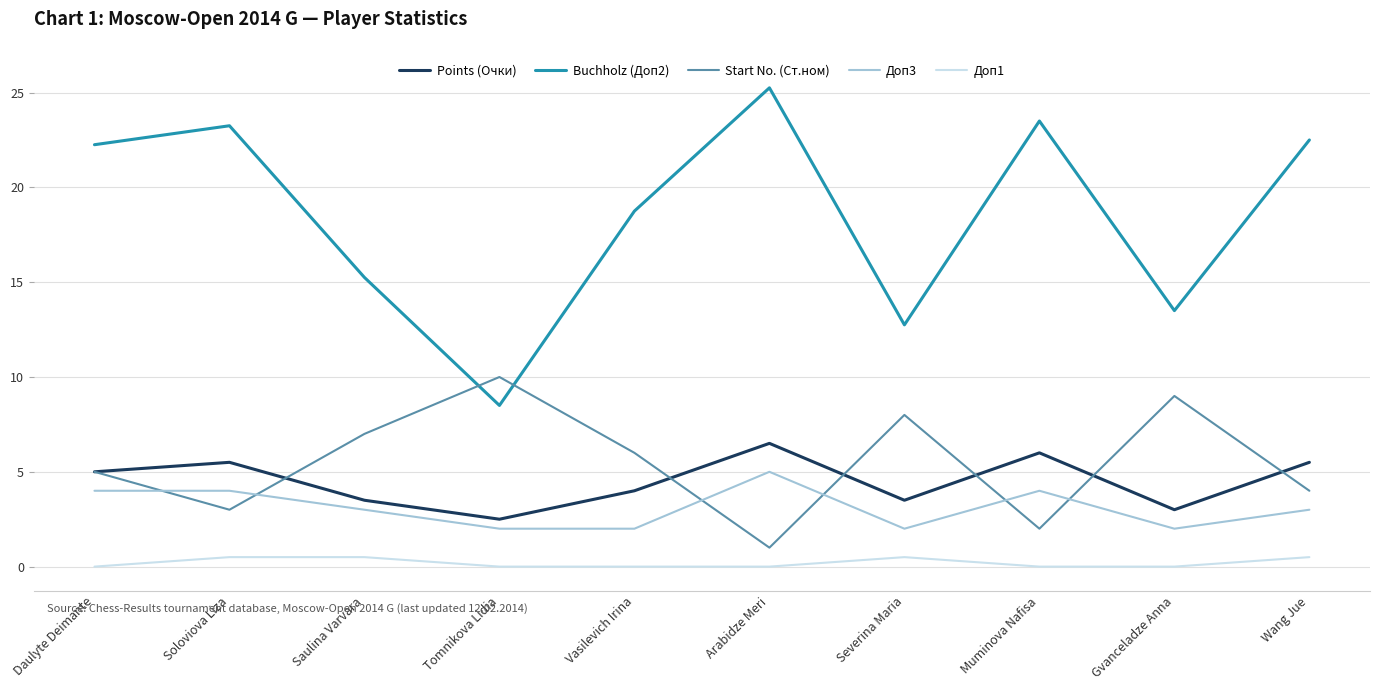

The value of Buchholz (Доп2) at Daulyte Deimante is 37.9. True or false?

False